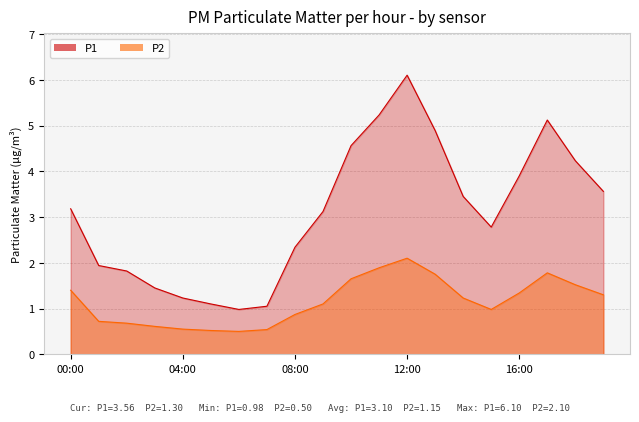

At which category does P2 reach its first local valley?

06:00